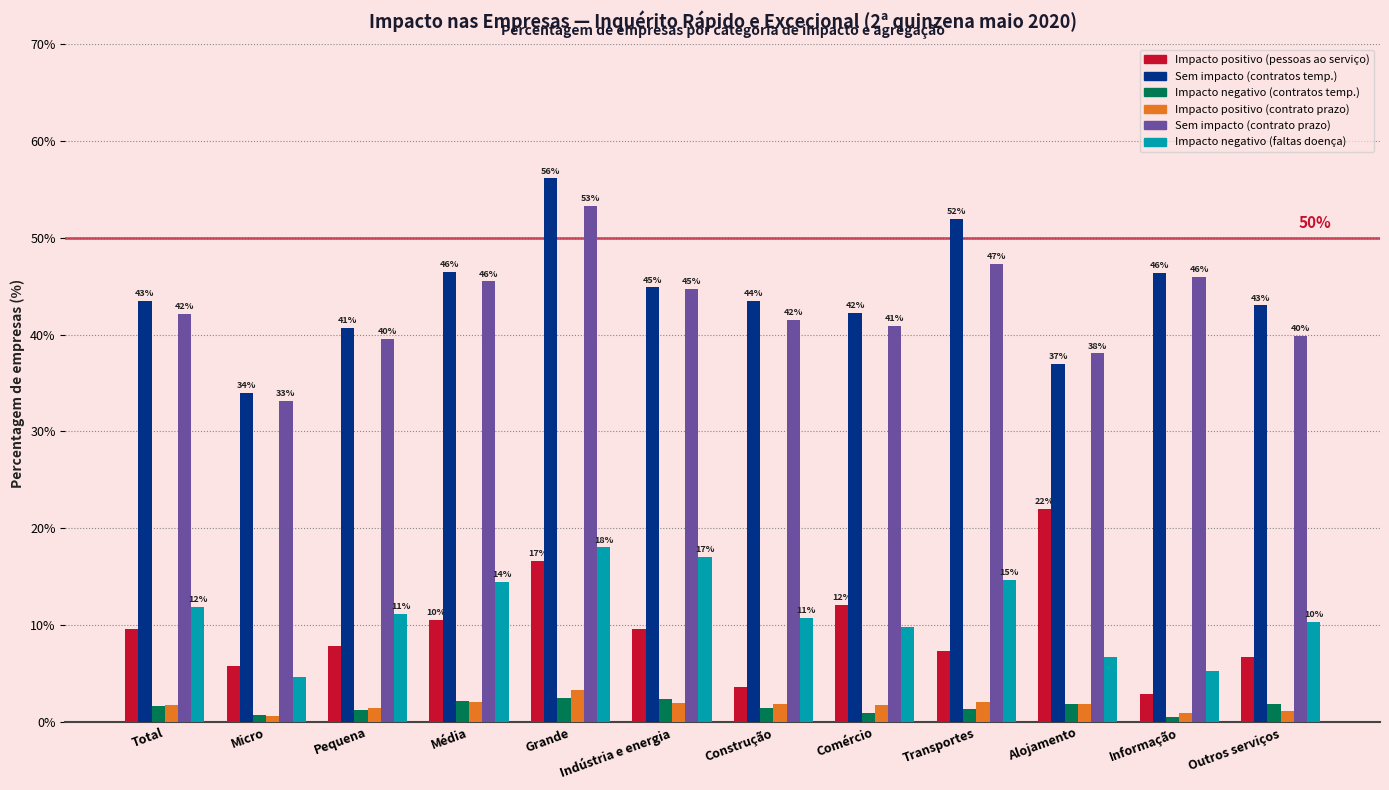

At Grande, list the series in order from largest to smallest.

Sem impacto (contratos temp.), Sem impacto (contrato prazo), Impacto negativo (faltas doença), Impacto positivo (pessoas ao serviço), Impacto positivo (contrato prazo), Impacto negativo (contratos temp.)